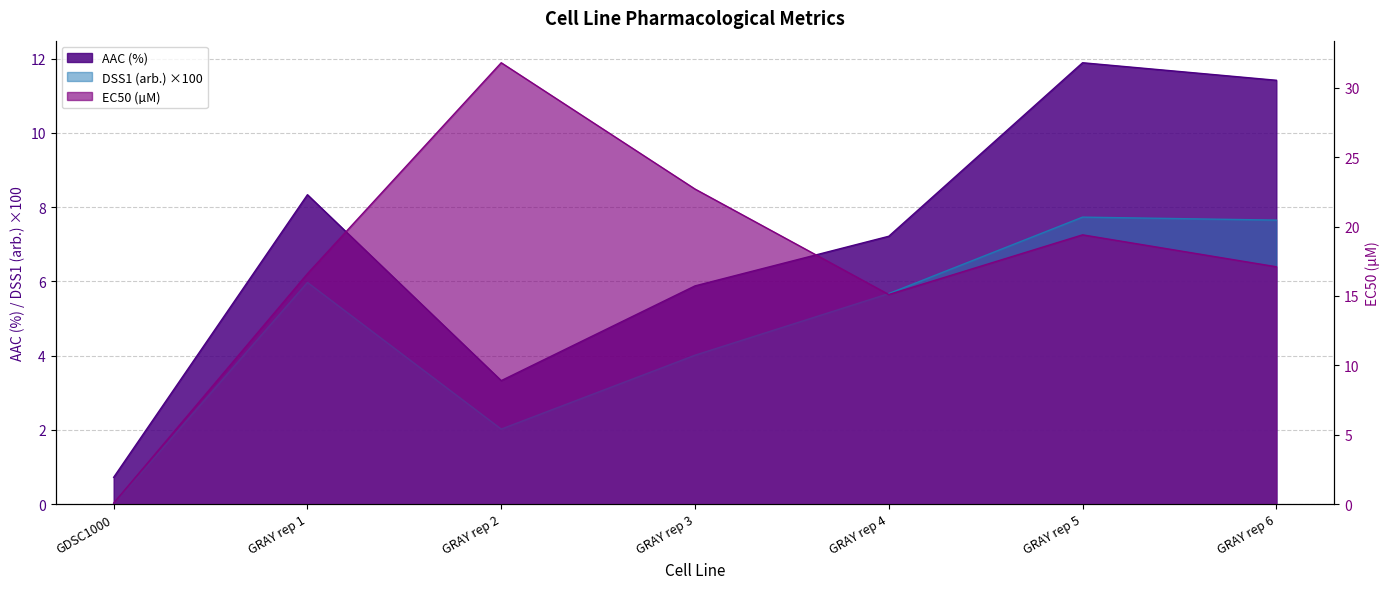

Where is AAC (%) nearest to the value 6?

GRAY rep 3